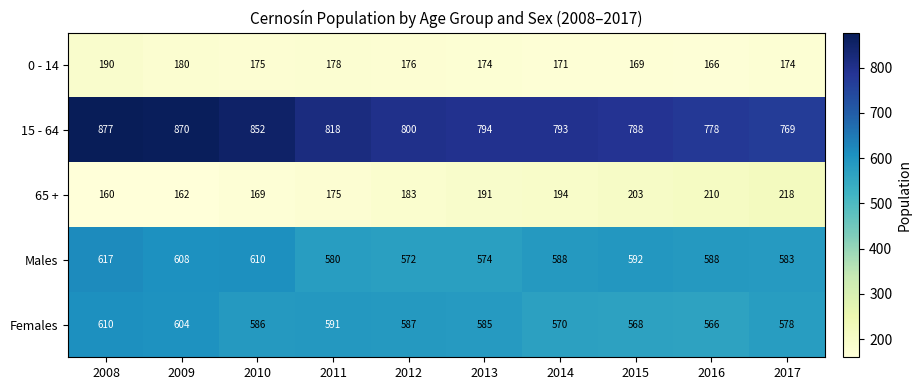

What is the average value of the Males series?

591